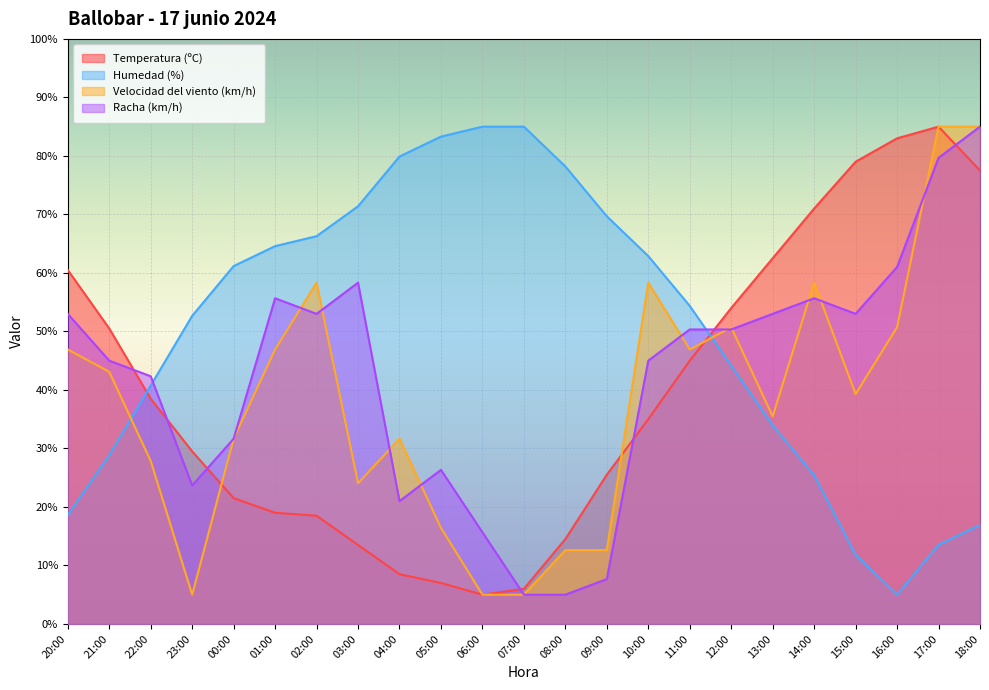

What is the difference between the maximum and minimum values in the Racha (km/h) series?

80.0